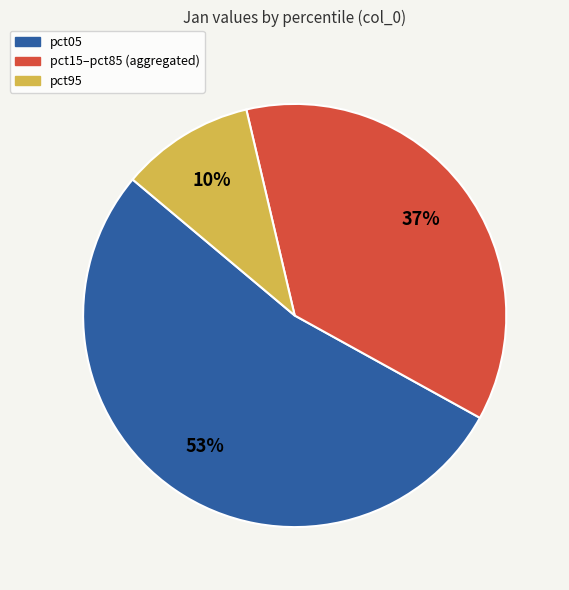

To the nearest percent, what percentage of the pie is pct05?

53%